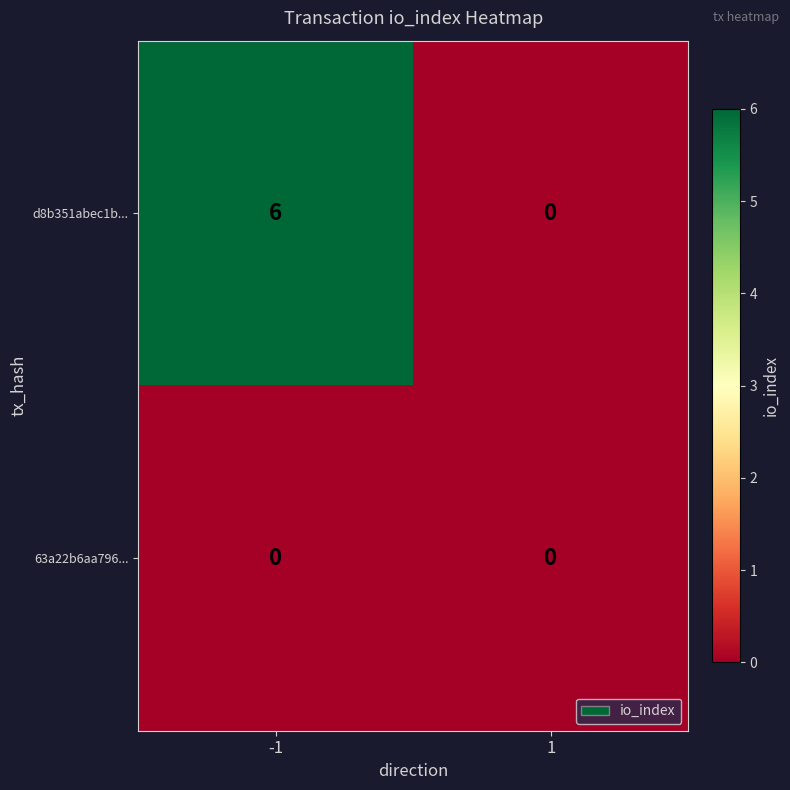

Read the d8b351abec1b... value at -1.

6